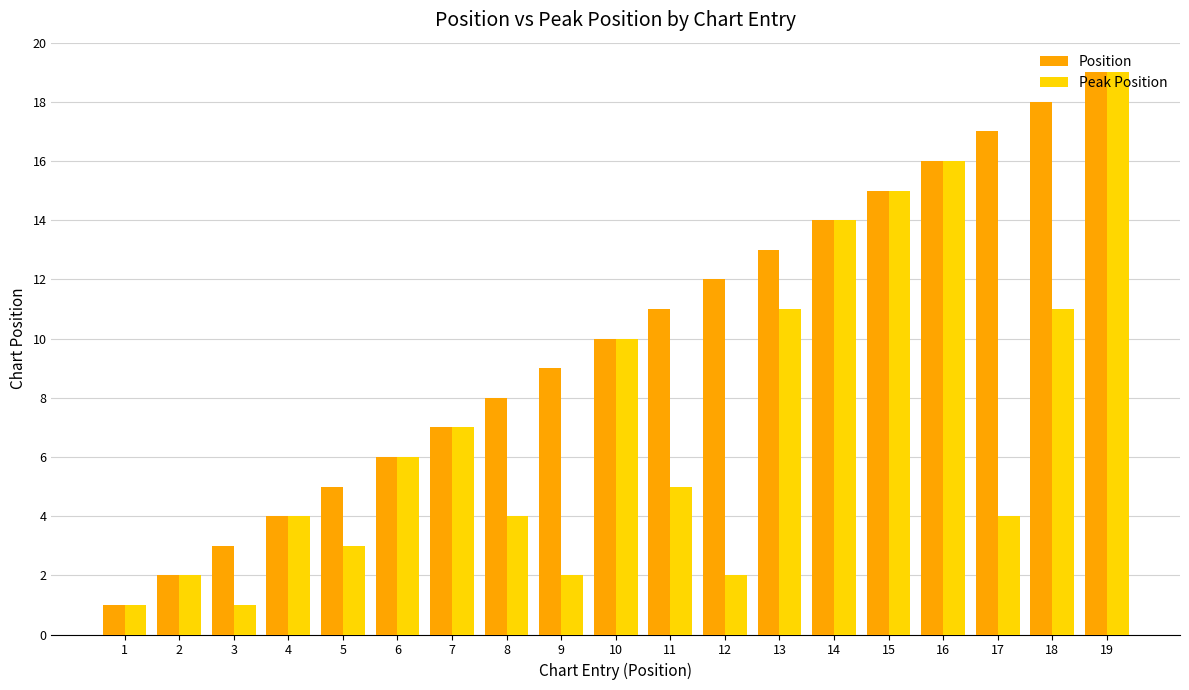

What are all the series names shown in the legend?

Position, Peak Position